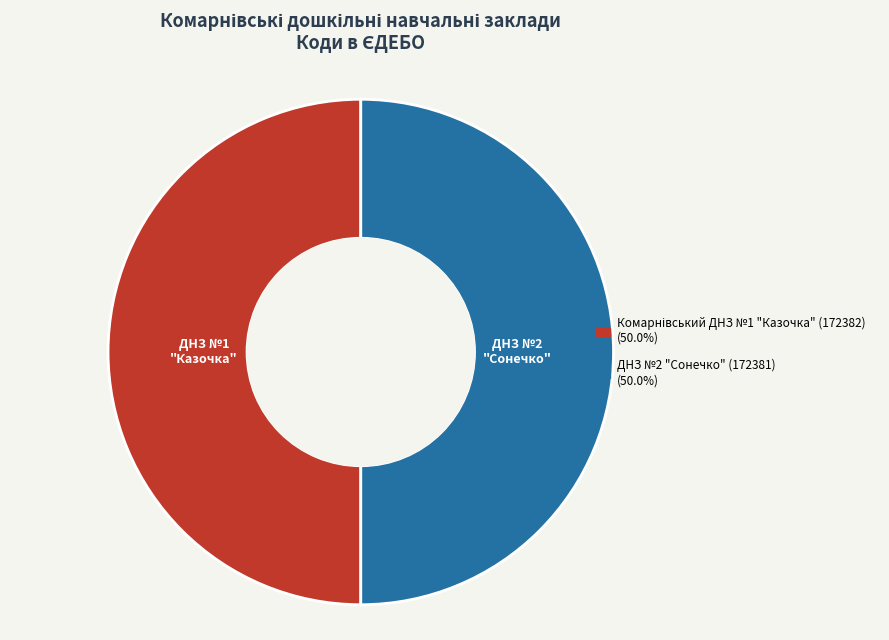

Is it true that Комарнівський ДНЗ №1 "Казочка" is 50% of the pie?

True